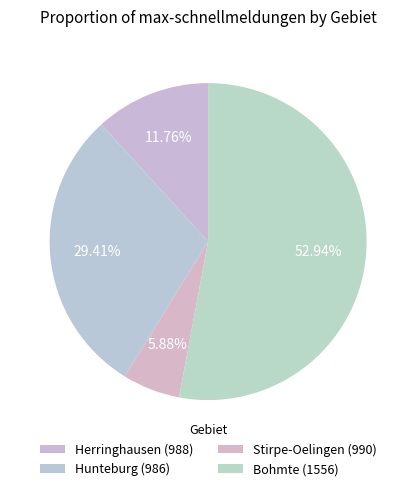

How many segments does this pie chart have?

4